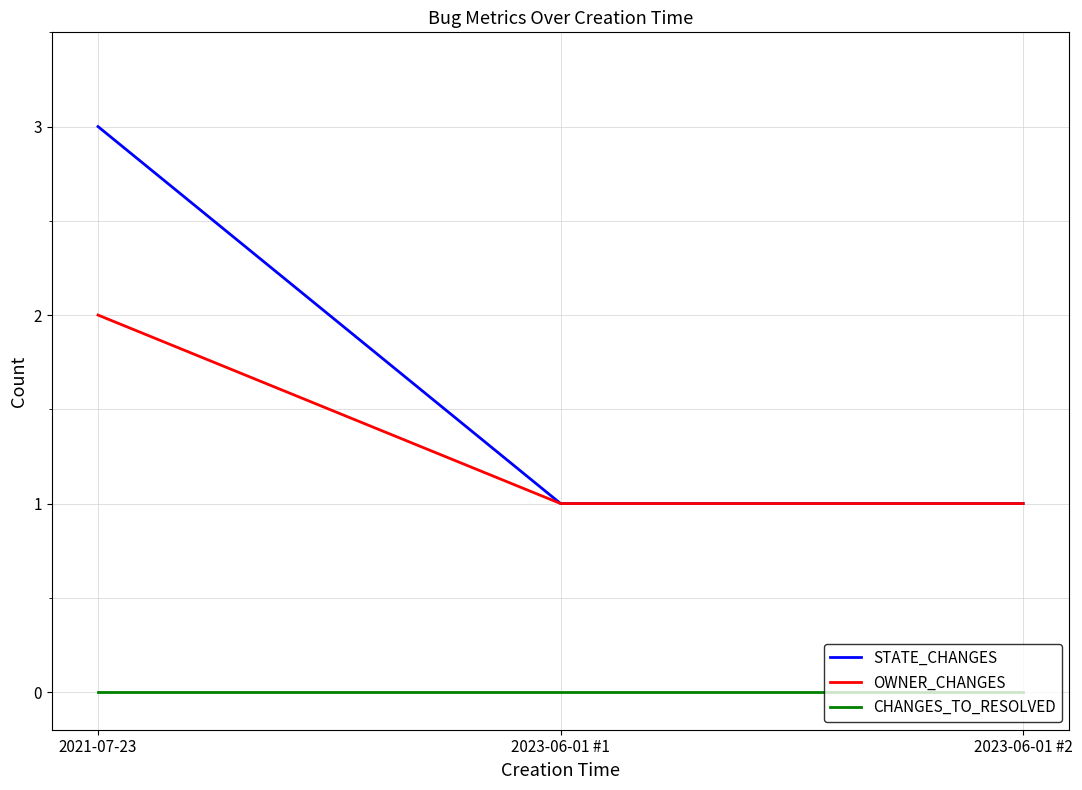

How many lines are shown in the chart?

3